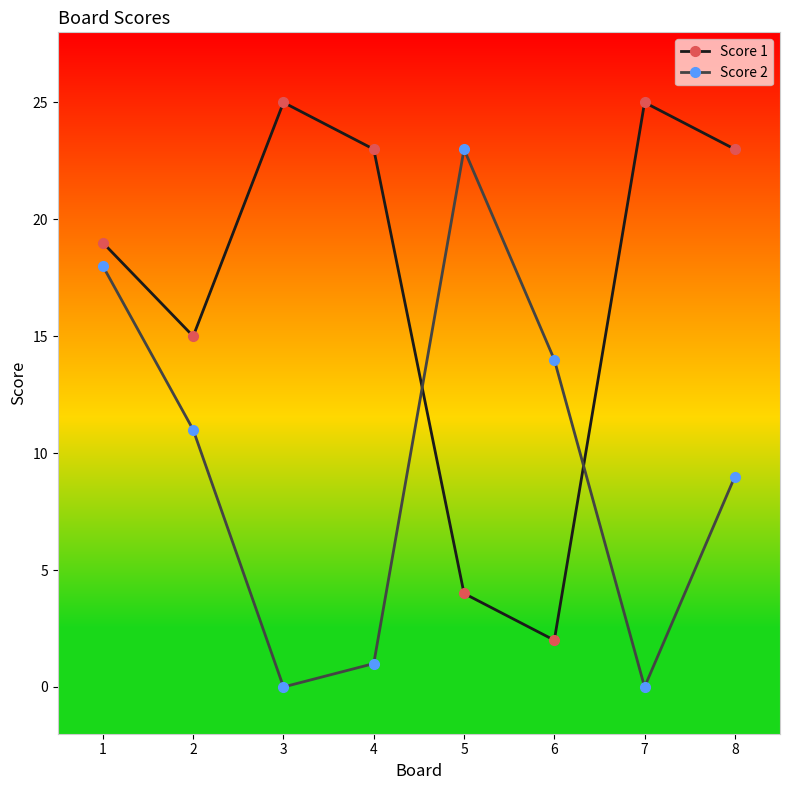

The Score 1 series shows 23 at 4. True or false?

True